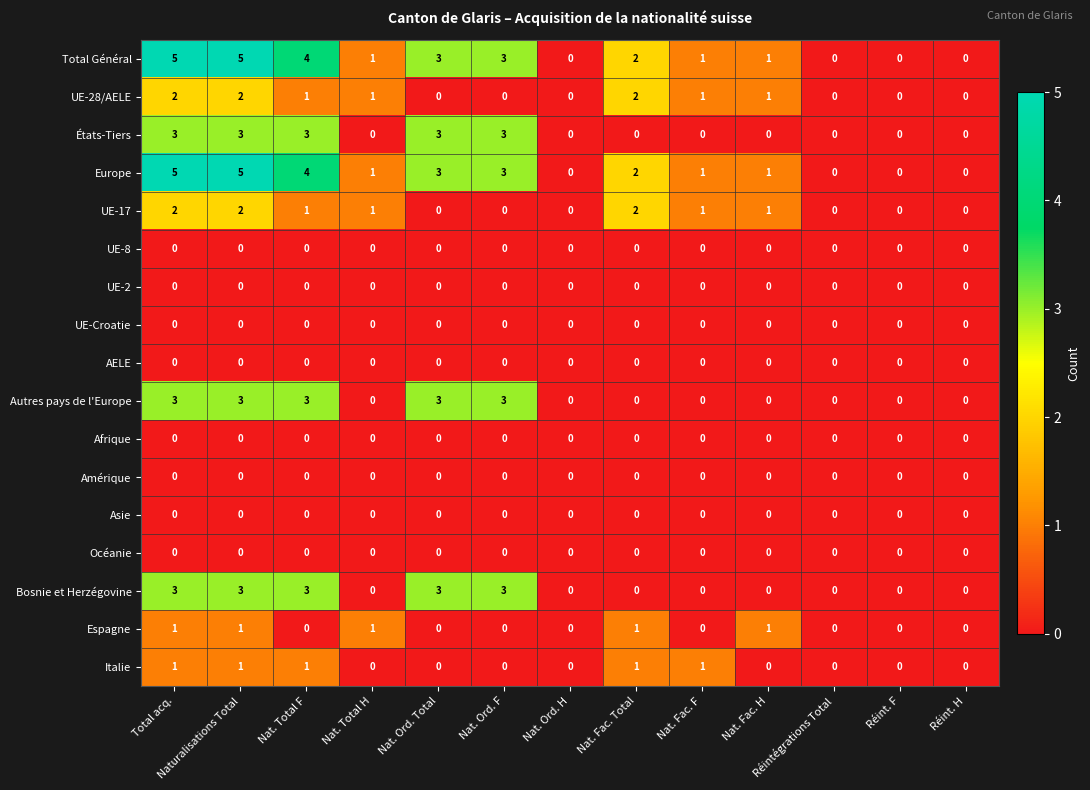

What is the maximum value shown in the chart?

5